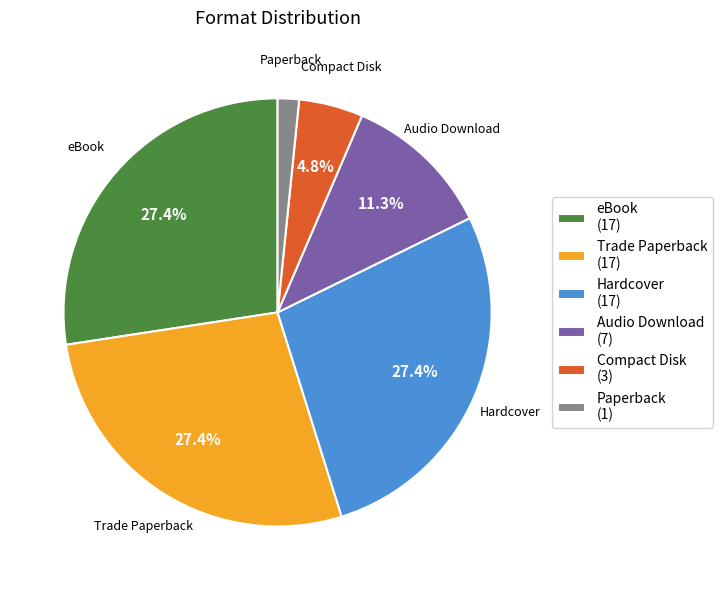

Does any single category account for the majority?

No